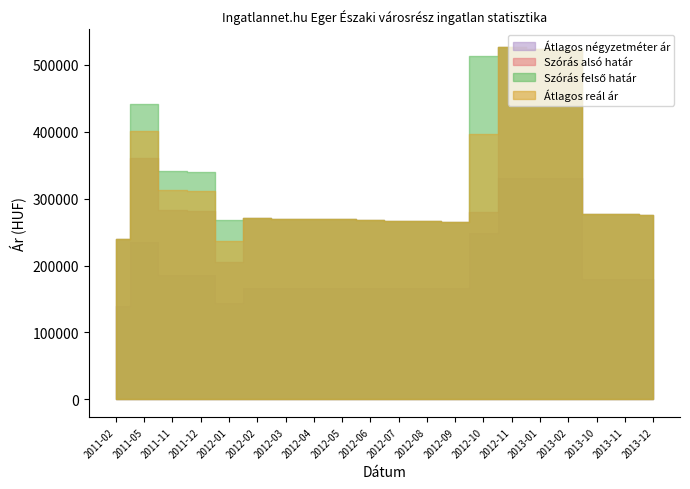

True or false: Szórás felső határ and Szórás alsó határ cross at least once.

False